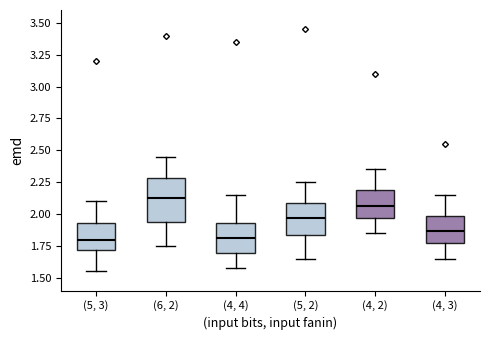

Reading left to right, transcribe this box plot: for each box, give where its median line is, the range the box spans, and where its two whiskers end, as read against the y-axis. The values are not printed on the chart, so give them approximately, as read against the axis.

(5, 3): median 1.80, box 1.70 to 1.95, whiskers 1.55 to 2.10
(6, 2): median 2.15, box 1.95 to 2.30, whiskers 1.75 to 2.45
(4, 4): median 1.80, box 1.70 to 1.95, whiskers 1.60 to 2.15
(5, 2): median 1.95, box 1.85 to 2.10, whiskers 1.65 to 2.25
(4, 2): median 2.05, box 1.95 to 2.20, whiskers 1.85 to 2.35
(4, 3): median 1.85, box 1.75 to 2.00, whiskers 1.65 to 2.15